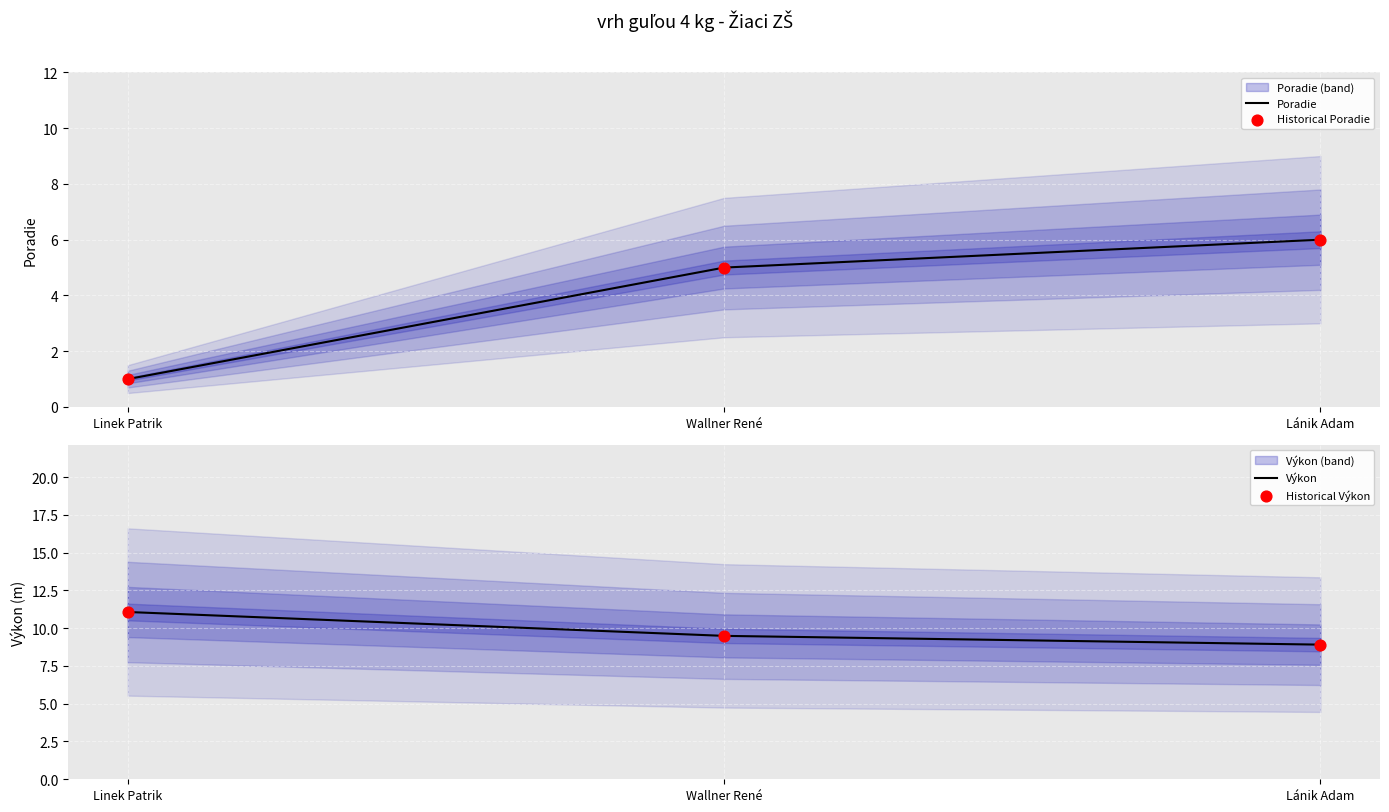

Is the value of Poradie at Wallner René greater than the value of Historical Poradie at Lánik Adam?

No